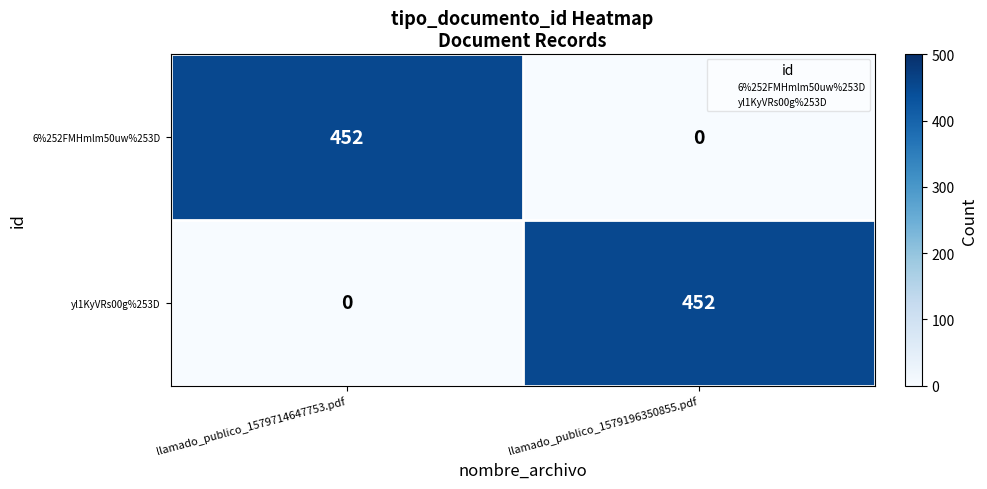

Is it true that yl1KyVRs00g%253D equals 147 at llamado_publico_1579714647753.pdf?

False